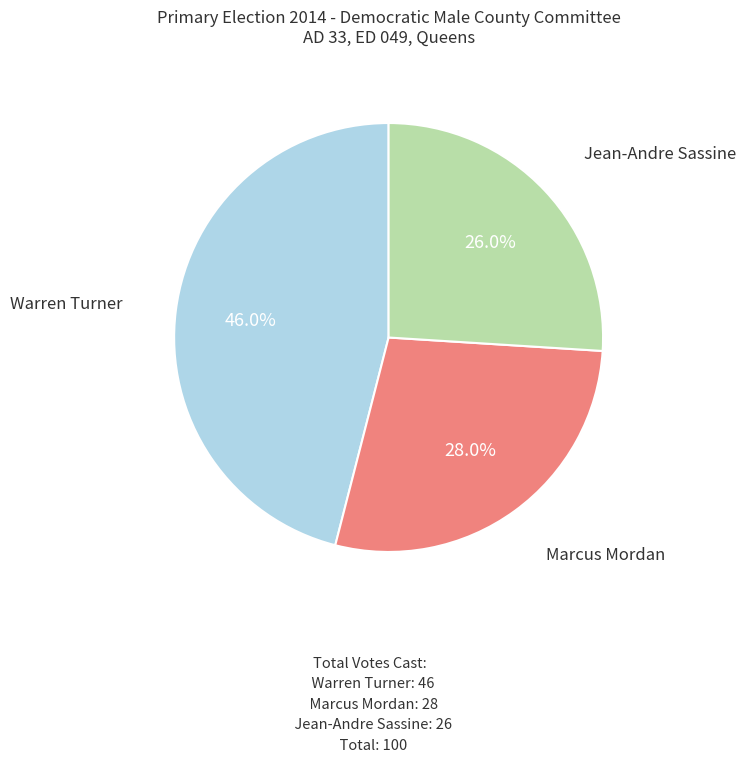

How many segments does this pie chart have?

3